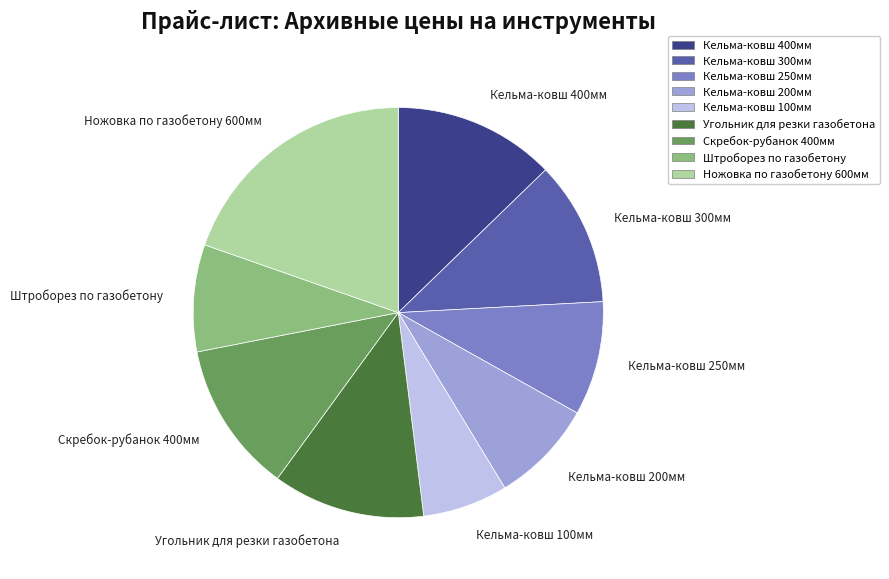

Is it true that Кельма-ковш 100мм is 7% of the pie?

True